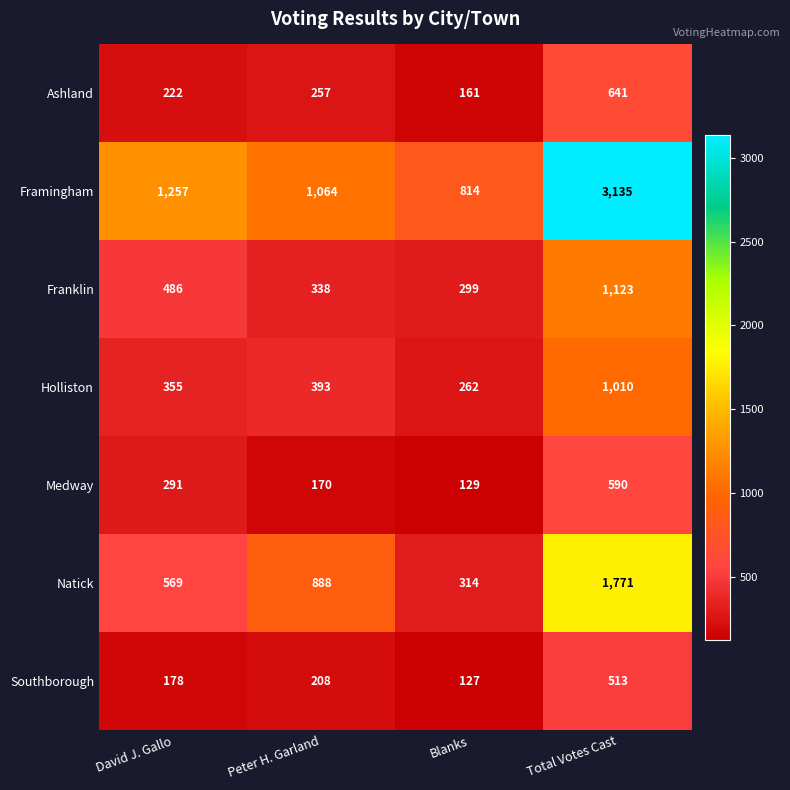

What is the approximate value of Holliston at David J. Gallo, to the nearest 50?

350